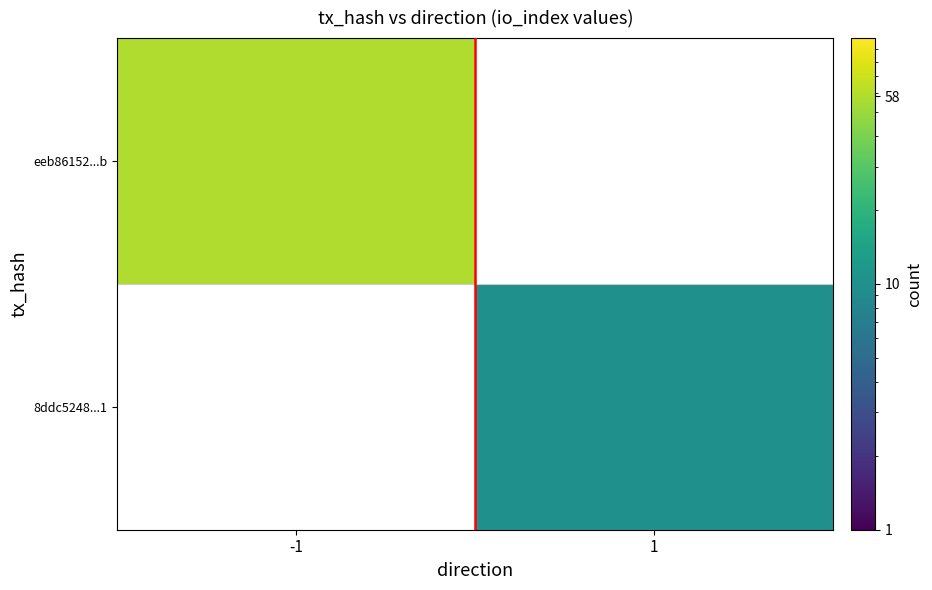

Is it true that 8ddc5248...1 equals 10.0 at 1?

True